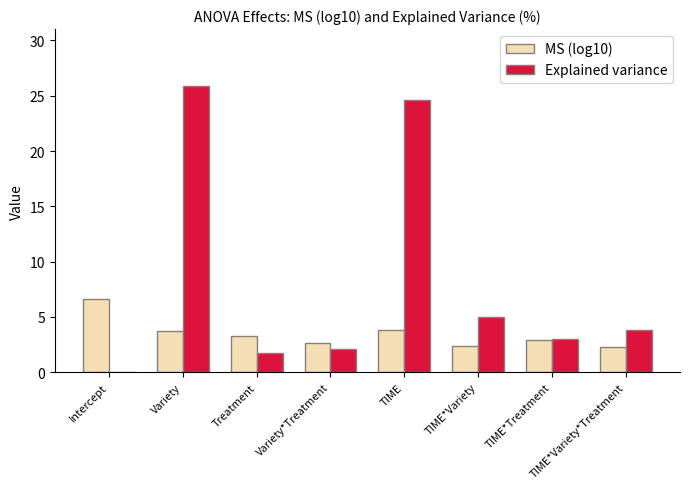

What is the total value across all series at TIME*Variety?

7.4